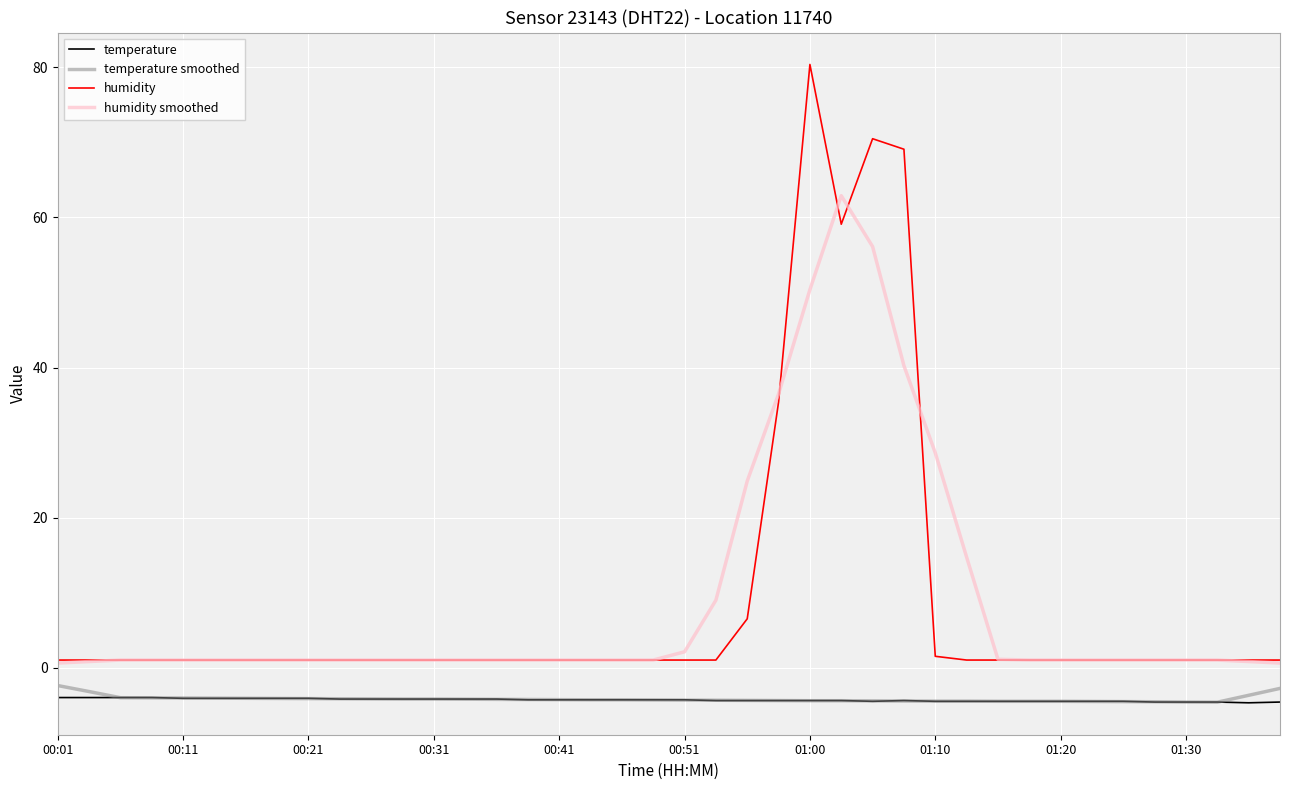

What is the highest value of the temperature smoothed series?

-2.4